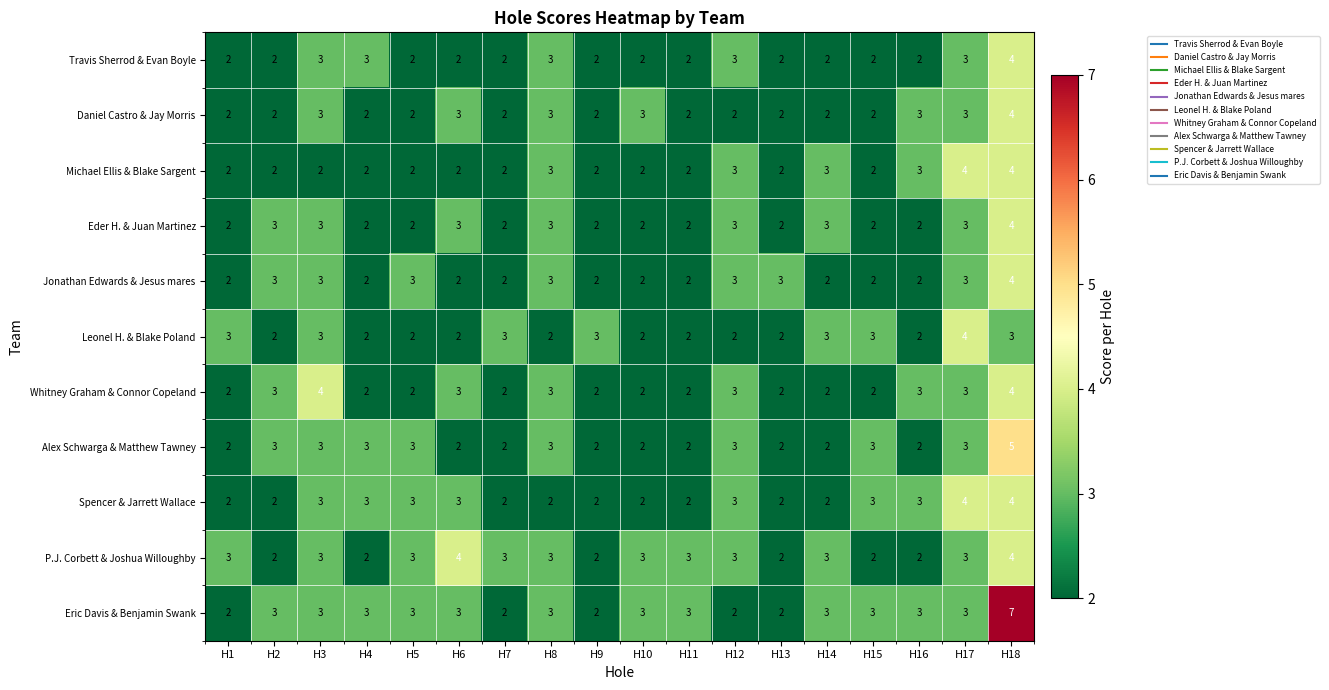

What is the difference between the maximum and minimum values in the Eric Davis & Benjamin Swank series?

5